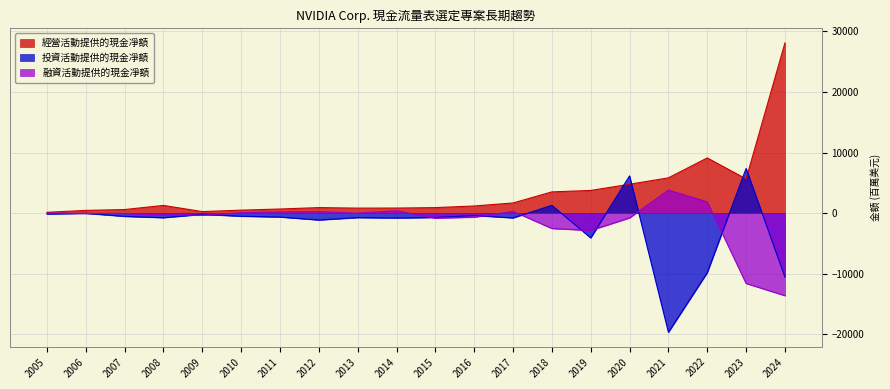

Where is the first local minimum for 投資活動提供的現金凈額?

2008